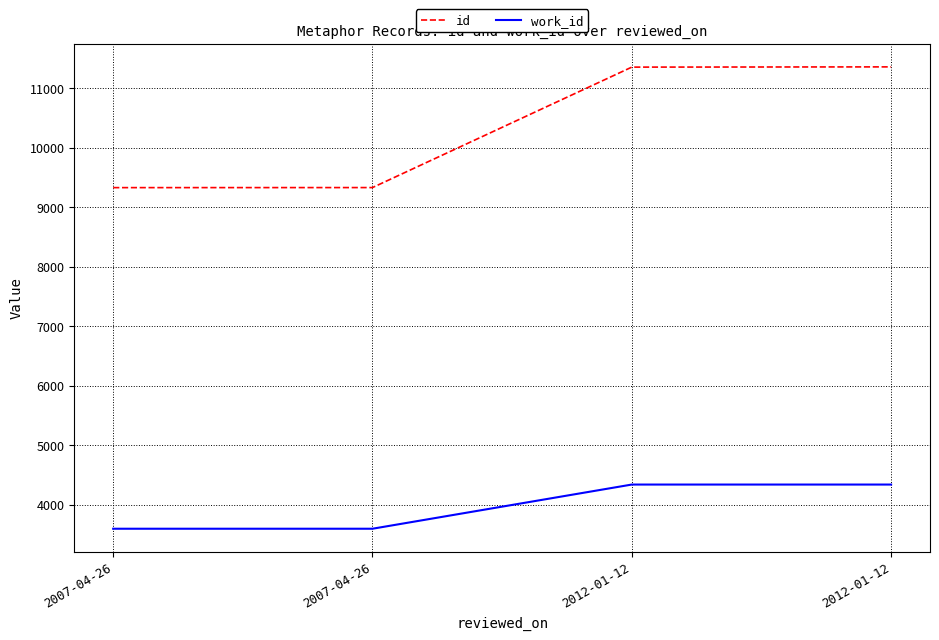

How many values in the id series are below 11351?

2